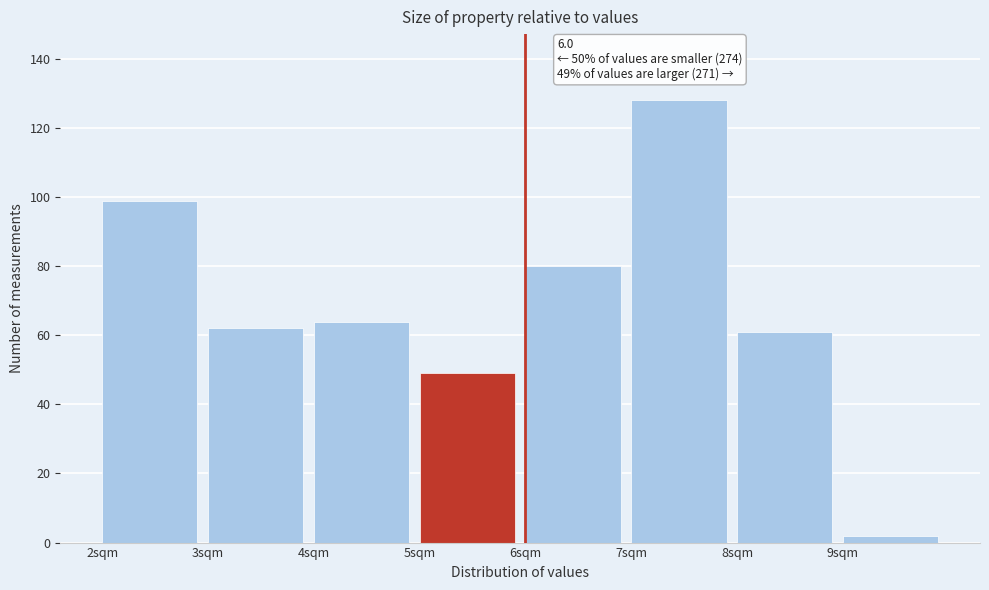

Which range on the x-axis has the tallest bar?

7 to 8